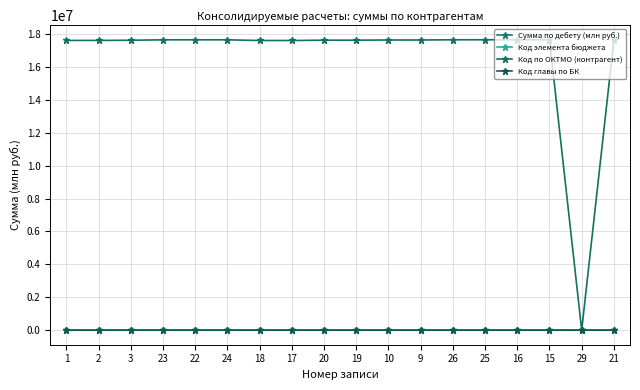

How many values in the Код по ОКТМО (контрагент) series are below 17635000?

8